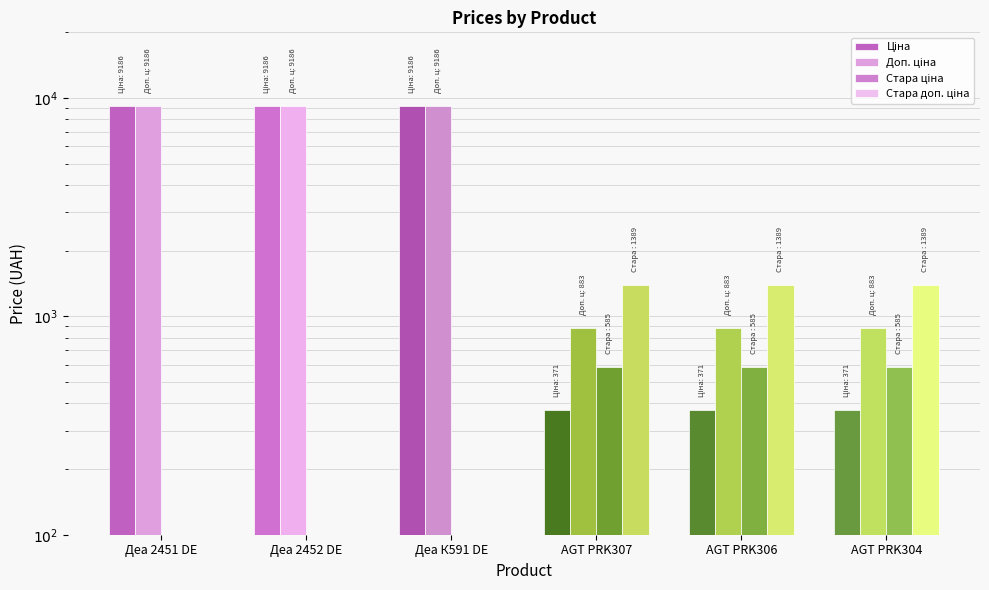

Which series has the largest total across all categories?

Доп. ціна